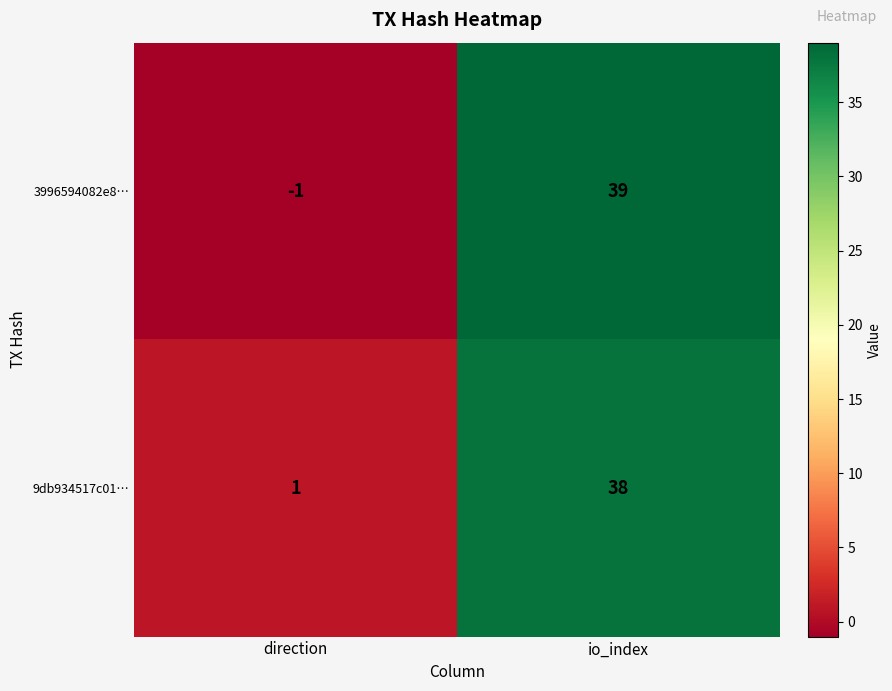

True or false: 3996594082e8… has a value of 39 at io_index.

True